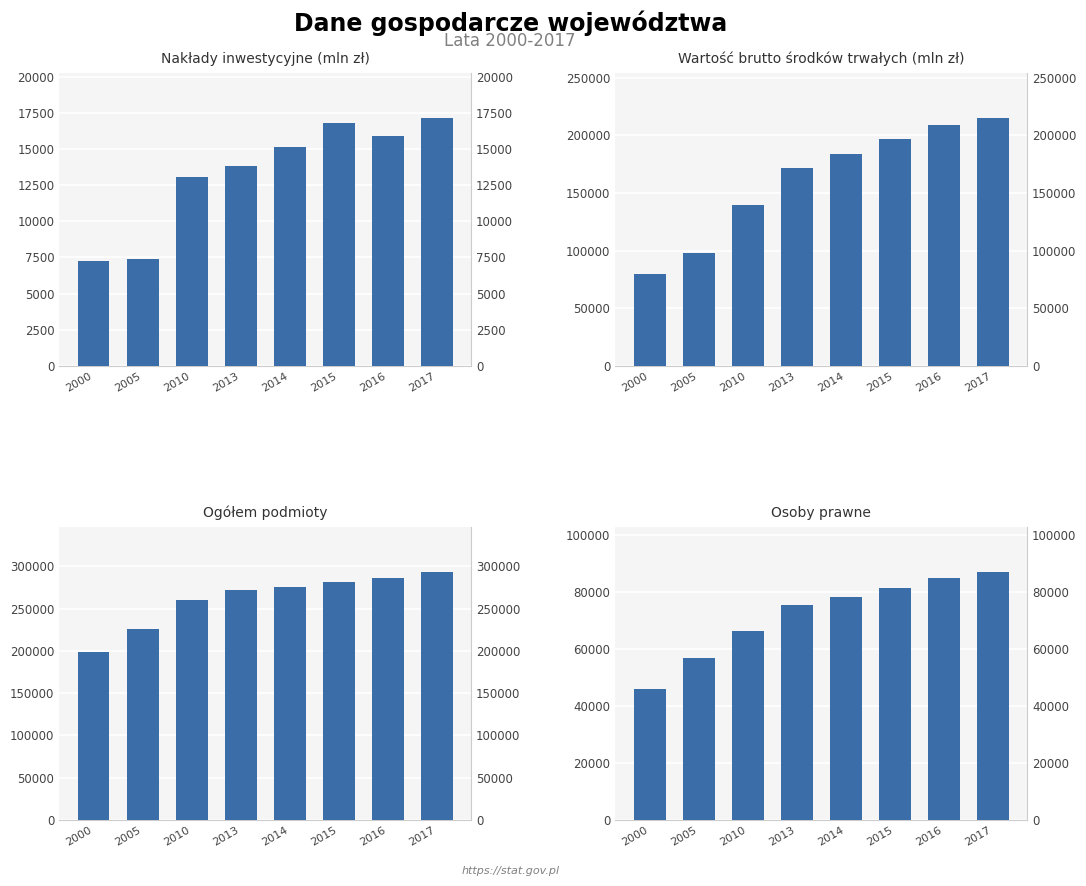

What is the maximum value for Wartość brutto środków trwałych (mln zł)?

215284.8